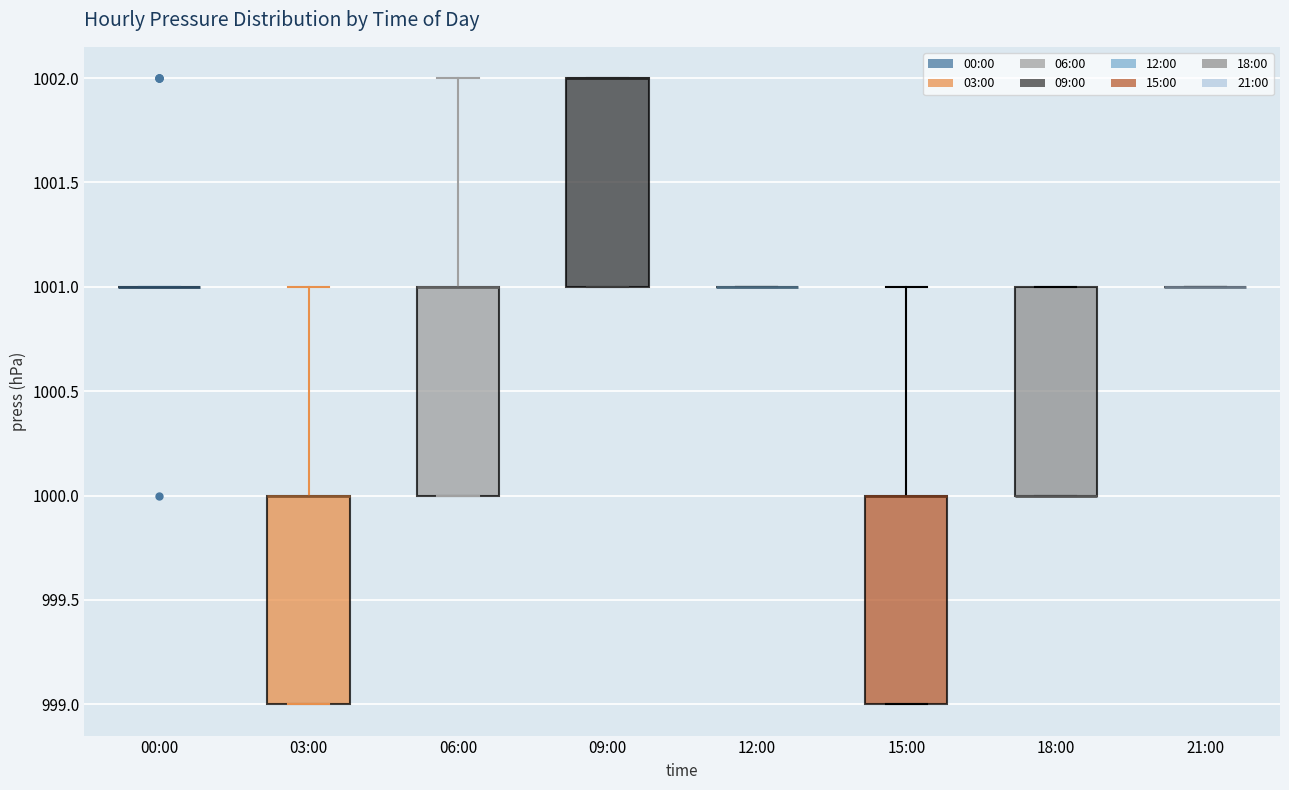

Reading left to right, transcribe this box plot: for each box, give where its median line is, the range the box spans, and where its two whiskers end, as read against the y-axis. The values are not printed on the chart, so give them approximately, as read against the axis.

00:00: box collapsed to a line at 1001, whiskers 1001 to 1001
03:00: median 1000 (drawn on the box's upper edge), box 999 to 1000, whiskers 999 to 1001
06:00: median 1001 (drawn on the box's upper edge), box 1000 to 1001, whiskers 1000 to 1002
09:00: median 1002 (drawn on the box's upper edge), box 1001 to 1002, whiskers 1001 to 1002
12:00: box collapsed to a line at 1001, whiskers 1001 to 1001
15:00: median 1000 (drawn on the box's upper edge), box 999 to 1000, whiskers 999 to 1001
18:00: median 1000 (drawn on the box's lower edge), box 1000 to 1001, whiskers 1000 to 1001
21:00: box collapsed to a line at 1001, whiskers 1001 to 1001